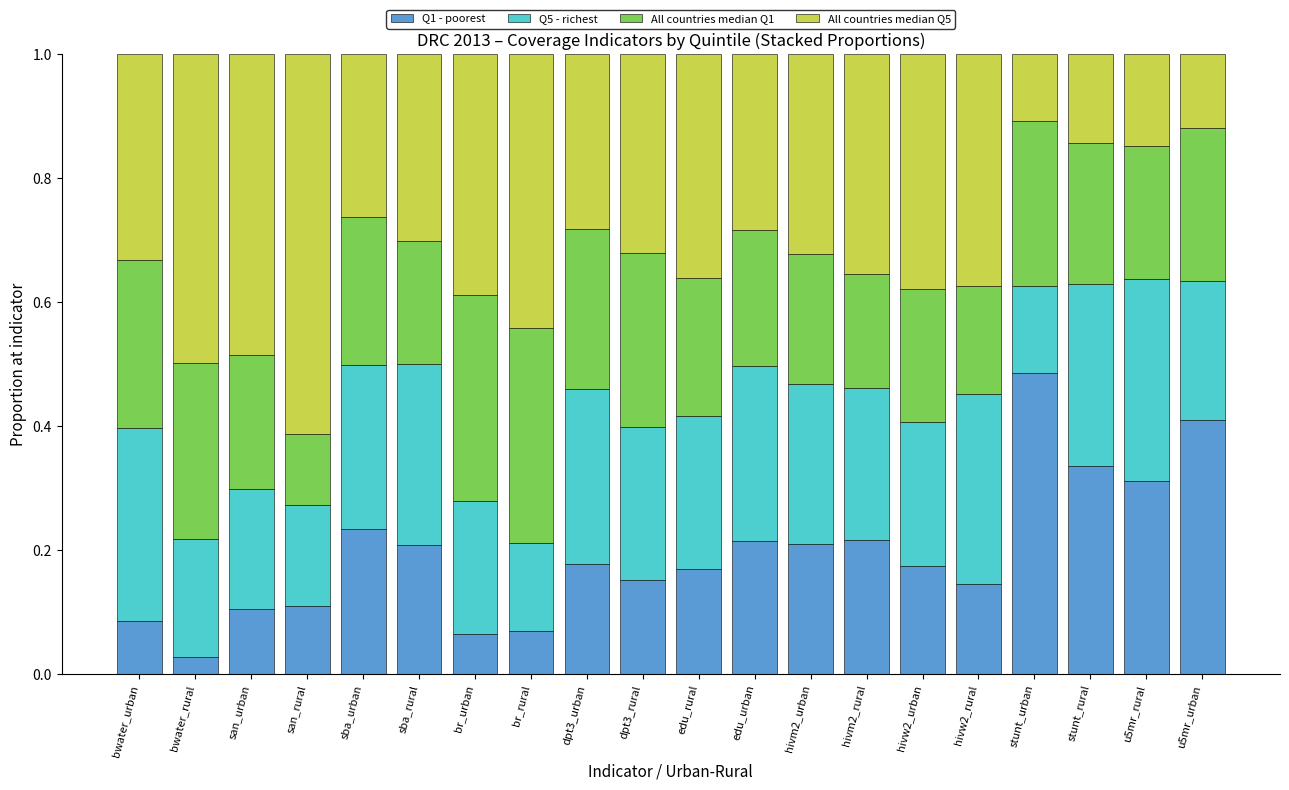

What is the total value across all series at br_urban?

1.0